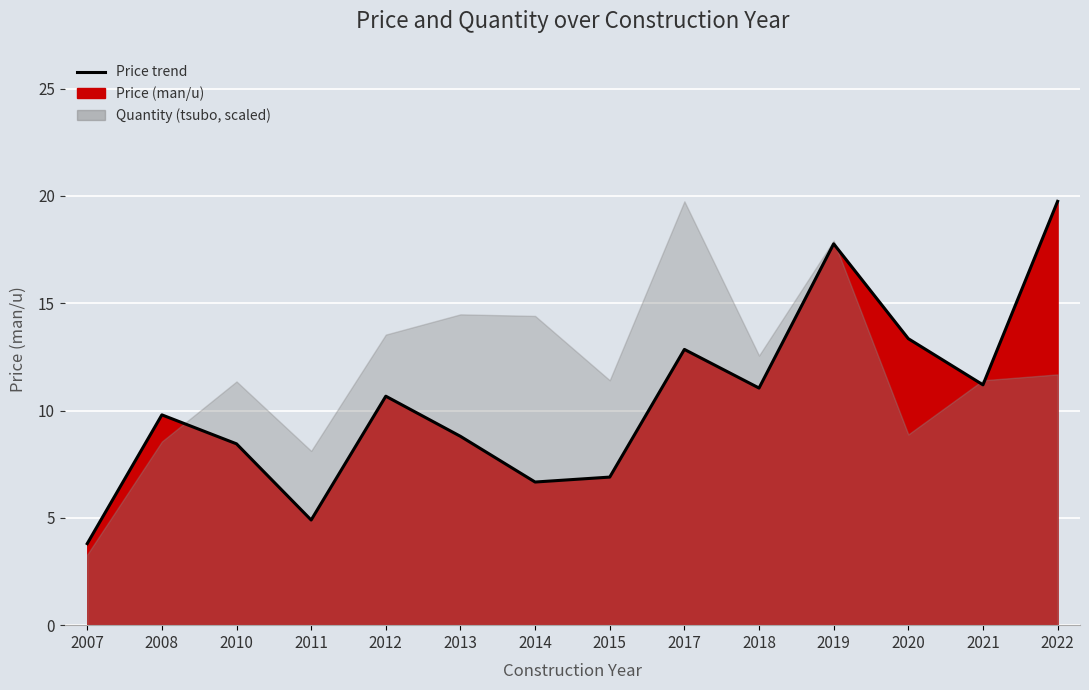

What is the change in value from 2008 to 2019?

+8.0